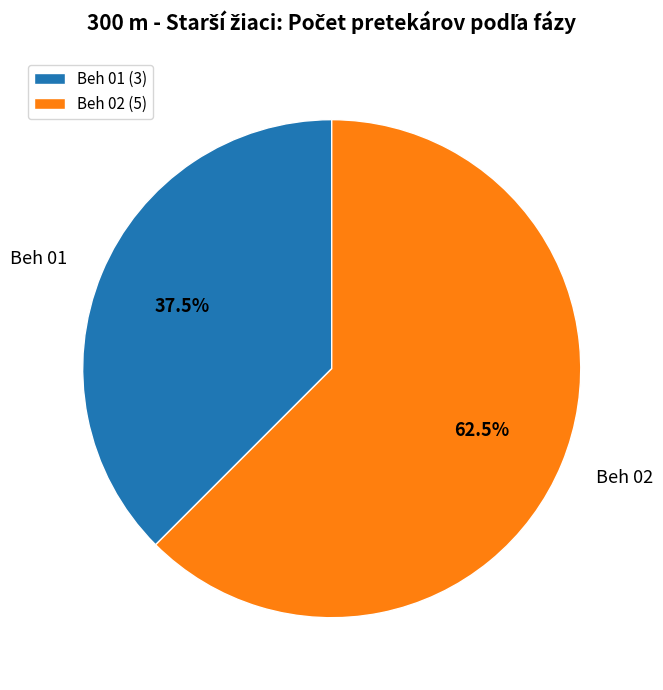

Combined, what portion of the pie is Beh 02 and Beh 01?

100.0%